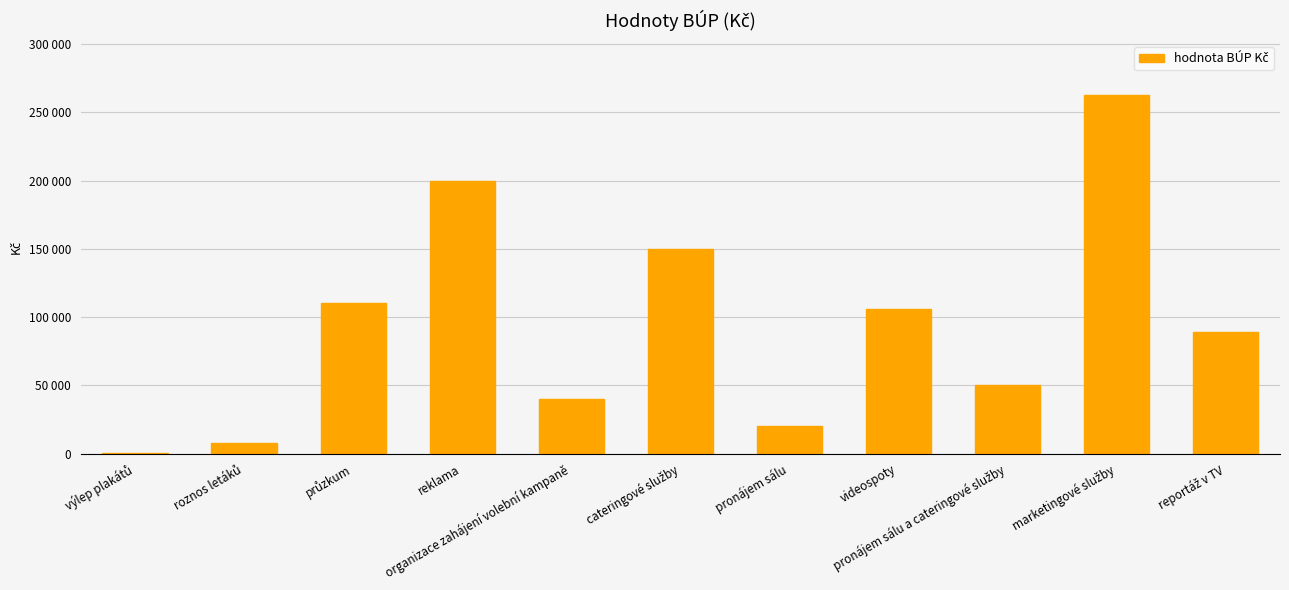

Reading left to right, extract all data points from this chart.

výlep plakátů=620	roznos letáků=8107	průzkum=110000	reklama=200000	organizace zahájení volební kampaně=40000	cateringové služby=150000	pronájem sálu=20000	videospoty=105690	pronájem sálu a cateringové služby=50000	marketingové služby=262798	reportáž v TV=89000